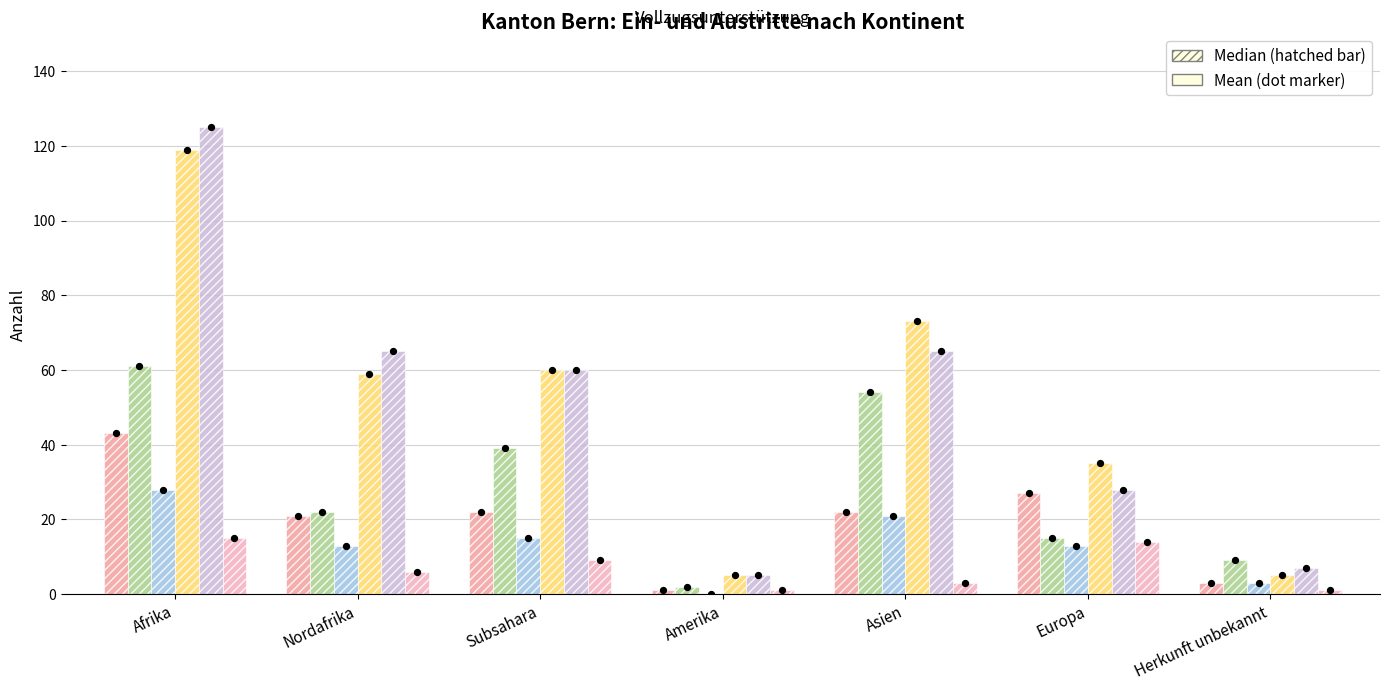

Which series contains the highest Y value?

Beendigungen Ausreiseorganisation (1)